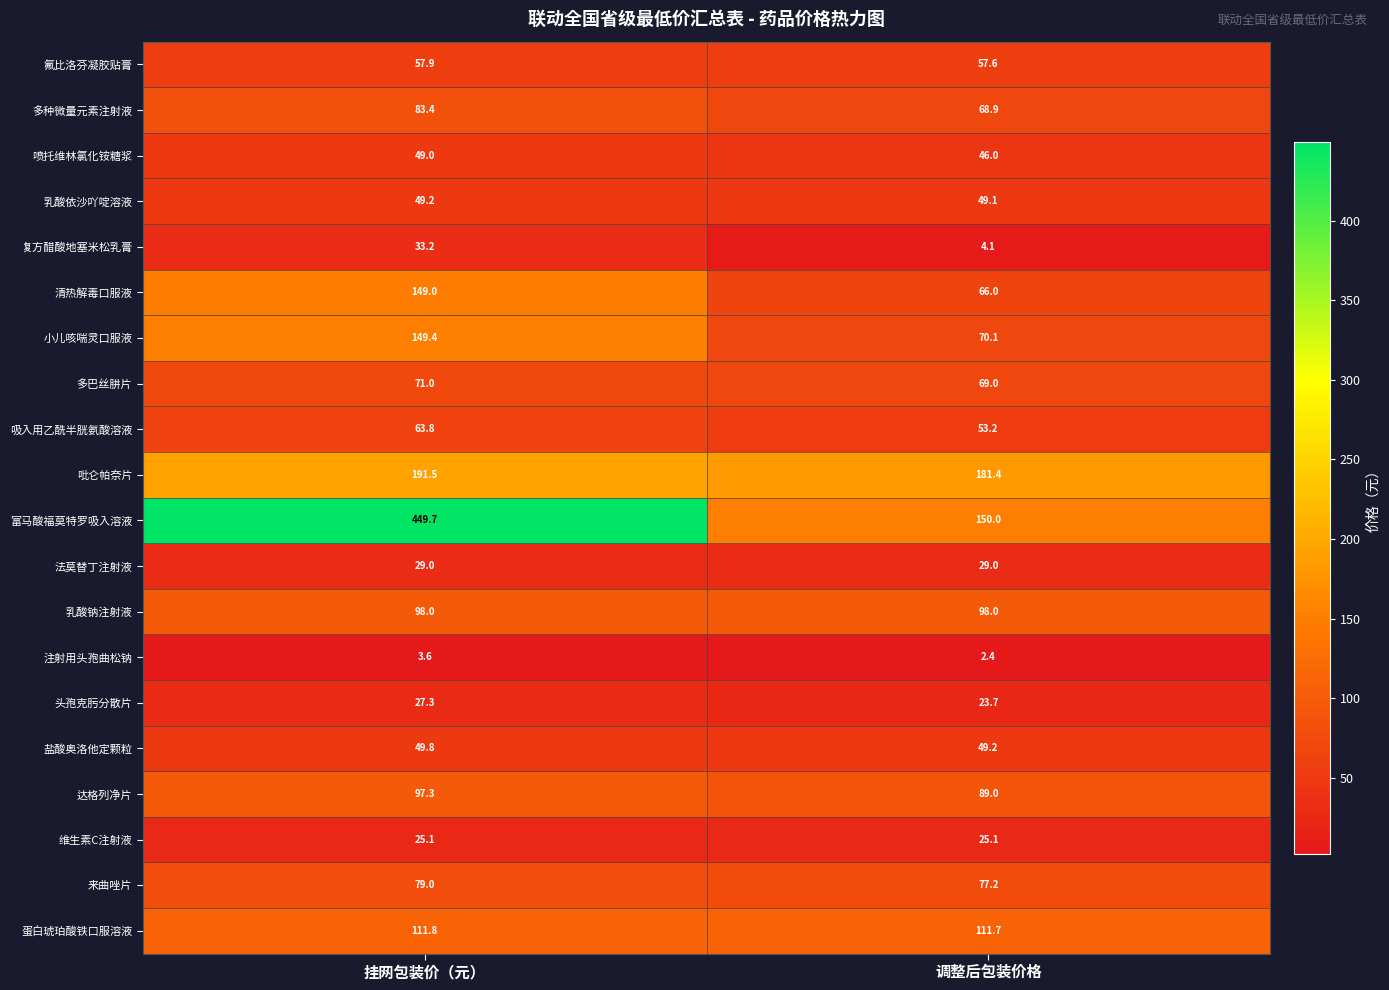

Count the number of data series in this chart.

20